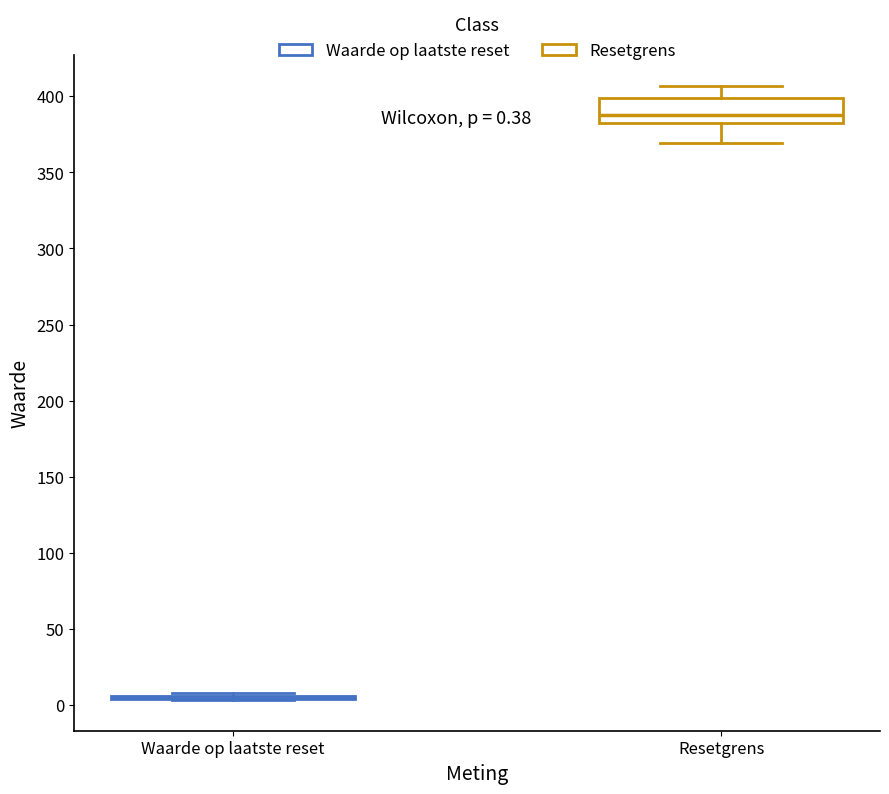

Comparing the boxes themselves (not the whiskers), which one is the tallest?

Resetgrens